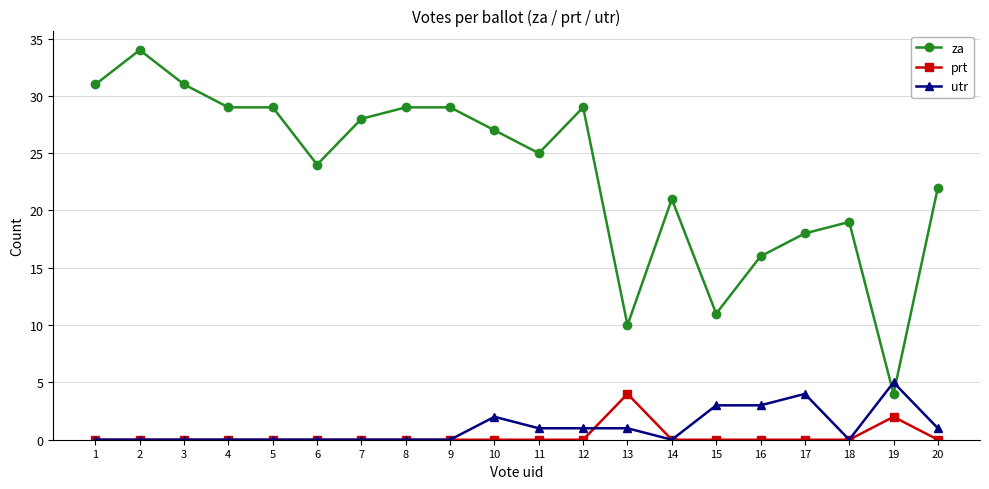

True or false: utr and za cross at least once.

True